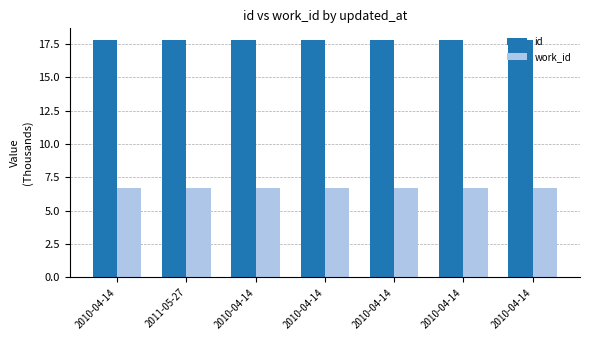

Which series has the widest spread of values?

id